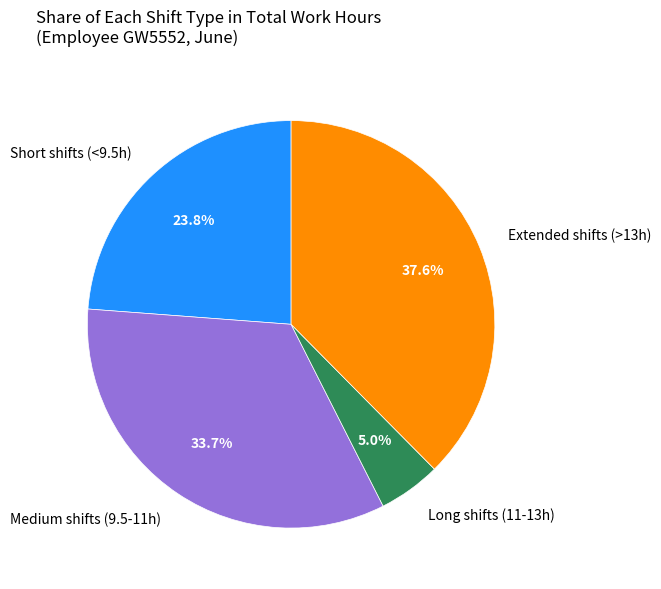

Approximately how many times larger is the value at Short shifts (<9.5h) compared to Medium shifts (9.5-11h)?

0.7